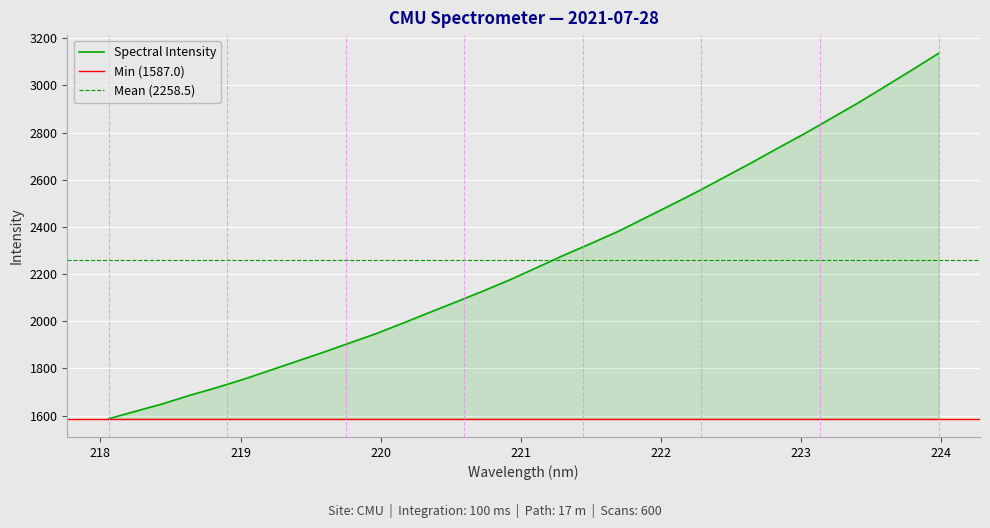

What is the sum of all values?

72271.6